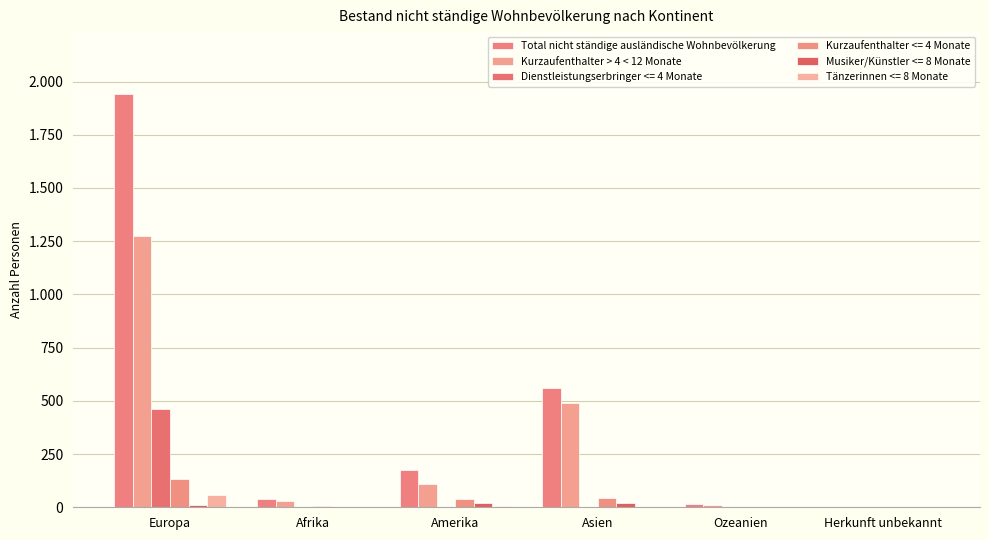

What is the sum of all Total nicht ständige ausländische Wohnbevölkerung values?

2728